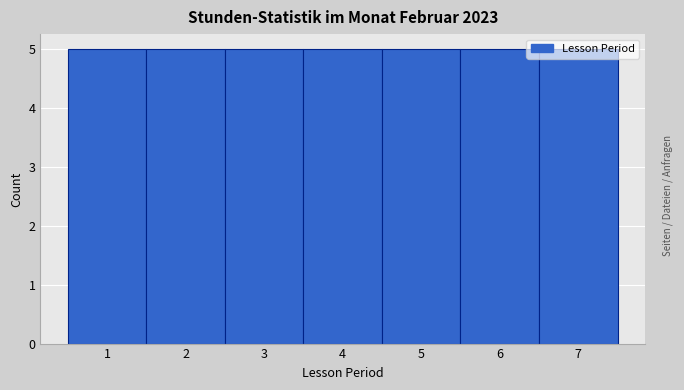

Reading left to right, list every bar in this chart as the range it spans on the x-axis followed by its height. The values are not printed on the chart, so give them approximately, as read against the axis.

0.5 to 1.5: 5
1.5 to 2.5: 5
2.5 to 3.5: 5
3.5 to 4.5: 5
4.5 to 5.5: 5
5.5 to 6.5: 5
6.5 to 7.5: 5